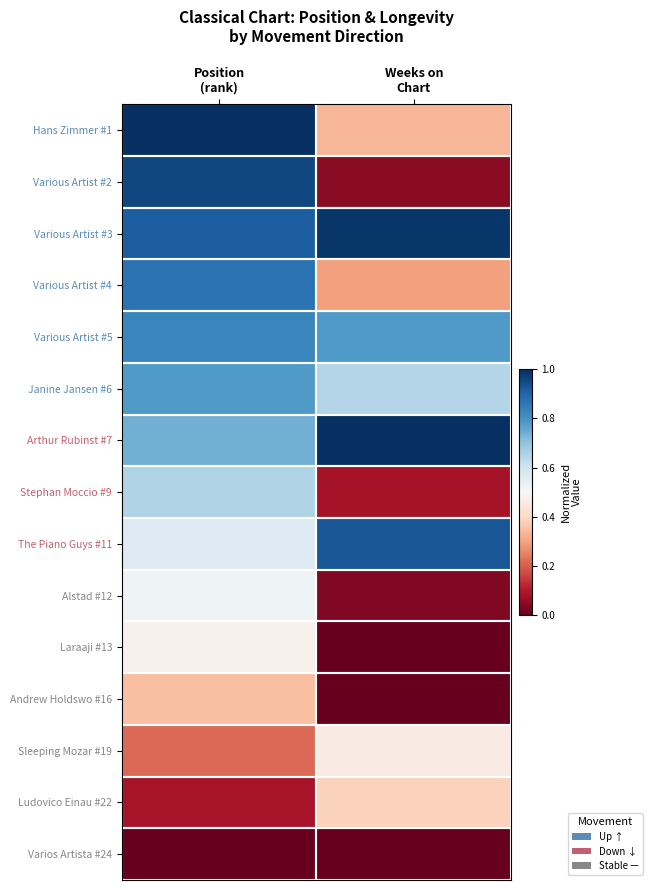

At how many categories does at least one series exceed 0?

2